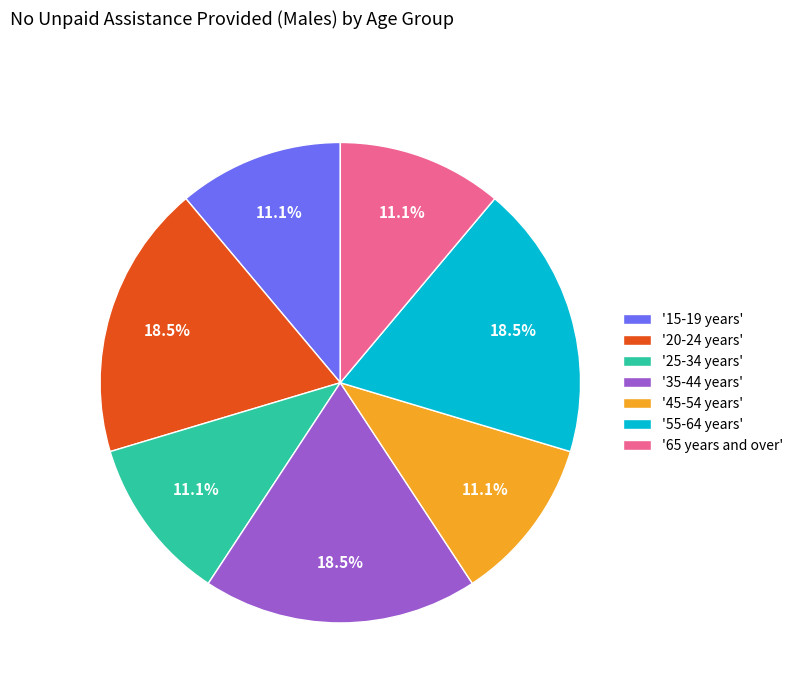

What is the ratio of the value at '55-64 years' to the value at '20-24 years'?

1.0